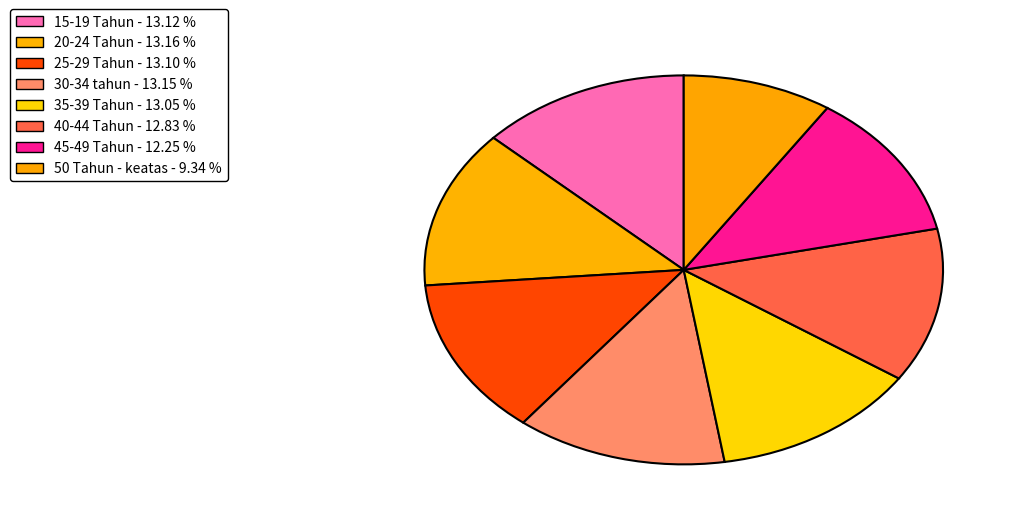

Is there any slice that represents more than half of the pie?

No